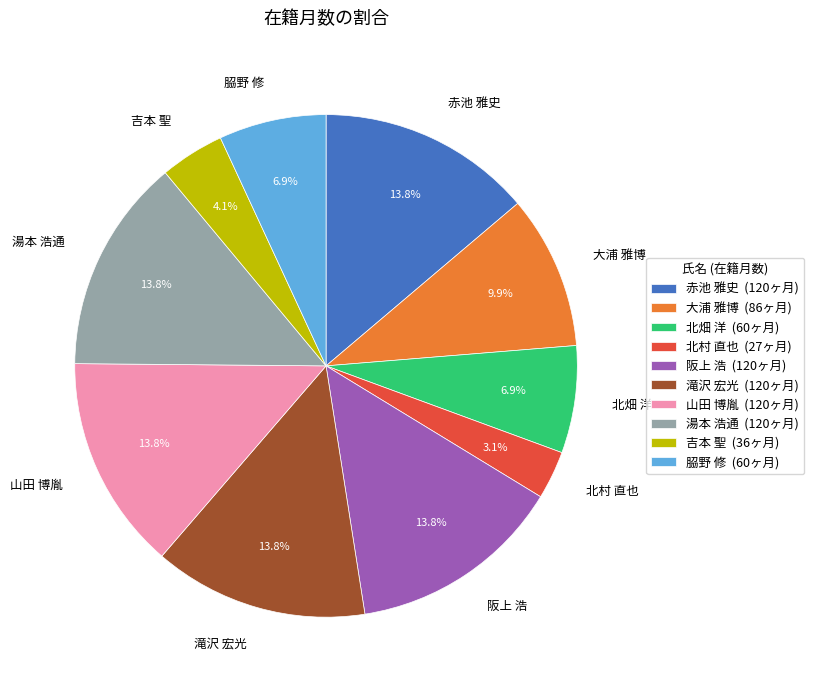

Is it true that 滝沢 宏光 is 27% of the pie?

False